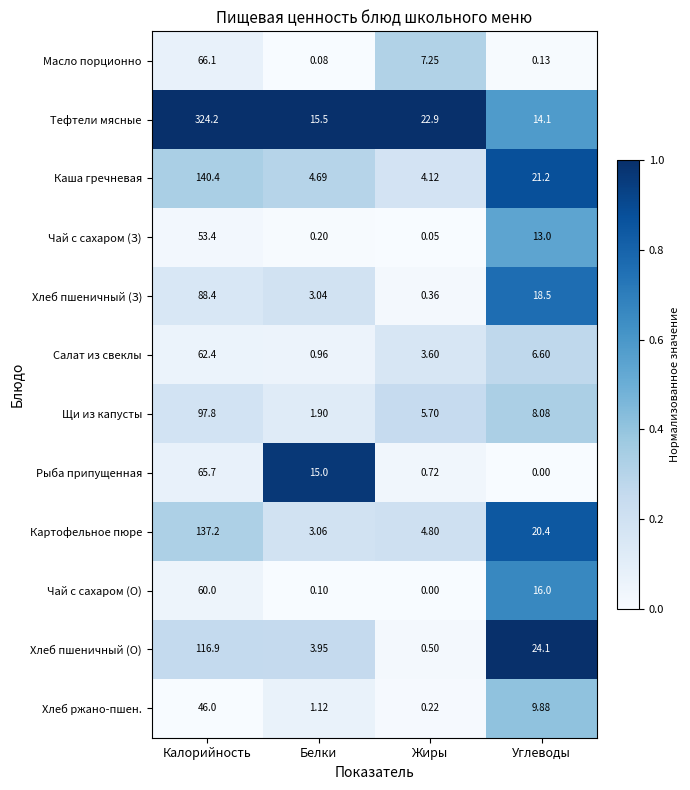

Which series has the largest range (max minus min)?

Тефтели мясные